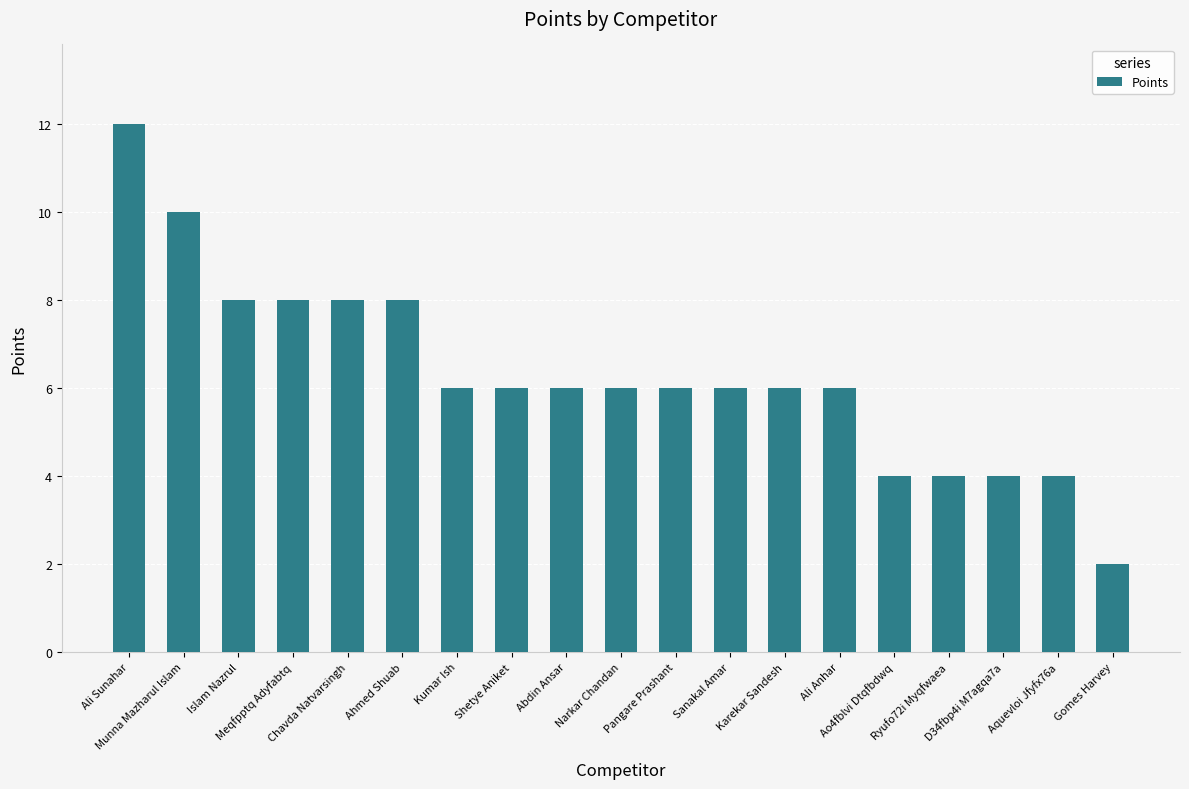

What is the label of the 10th bar from the left?

Narkar Chandan